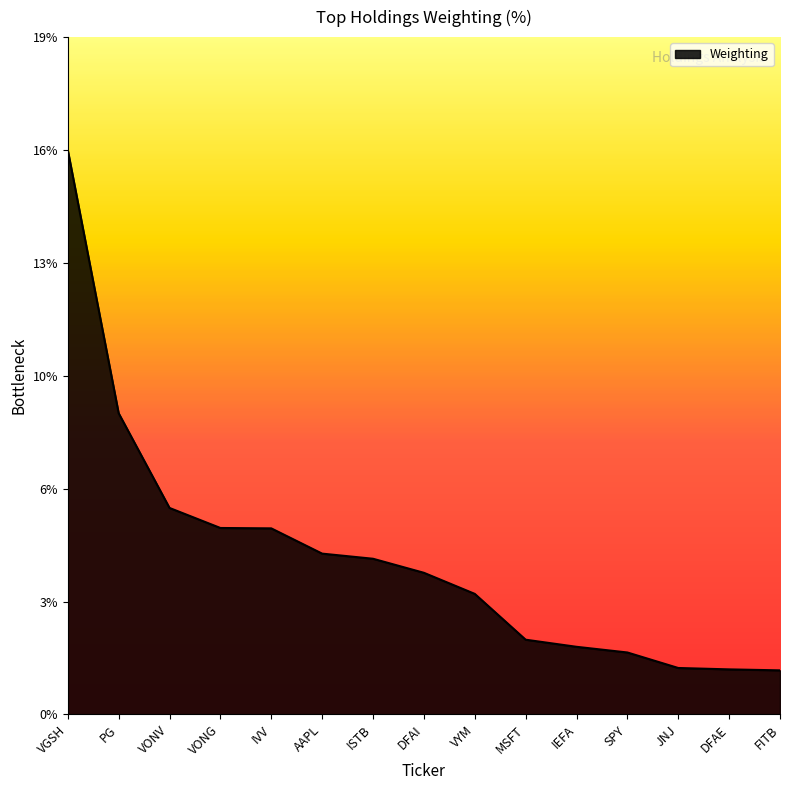

Which category has the lowest value across all series?

FITB